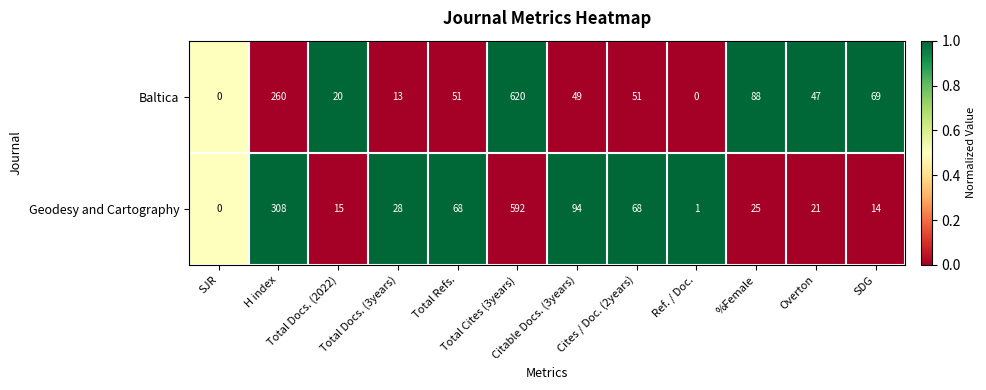

What is the difference between the maximum and minimum values in the Baltica series?

620